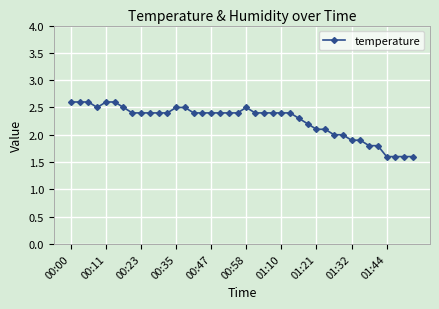

What is the greatest value displayed?

2.6